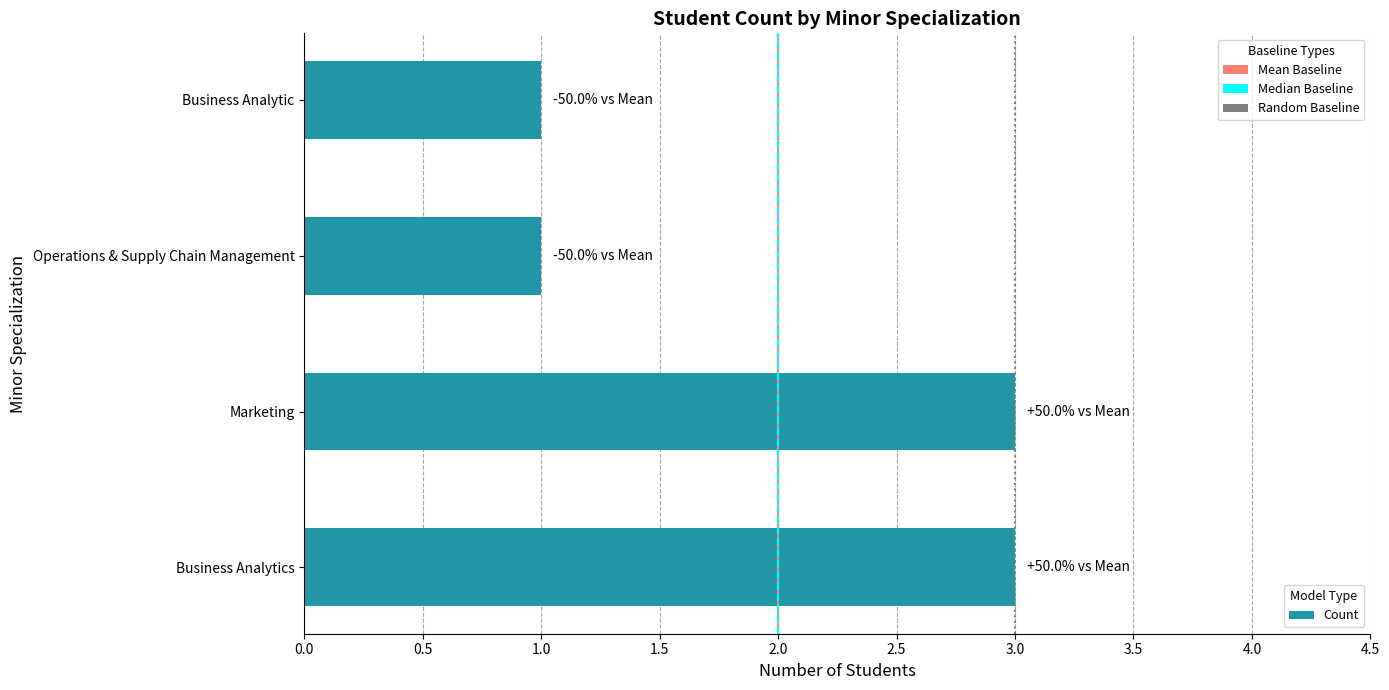

How many values are between 1 and 3?

4